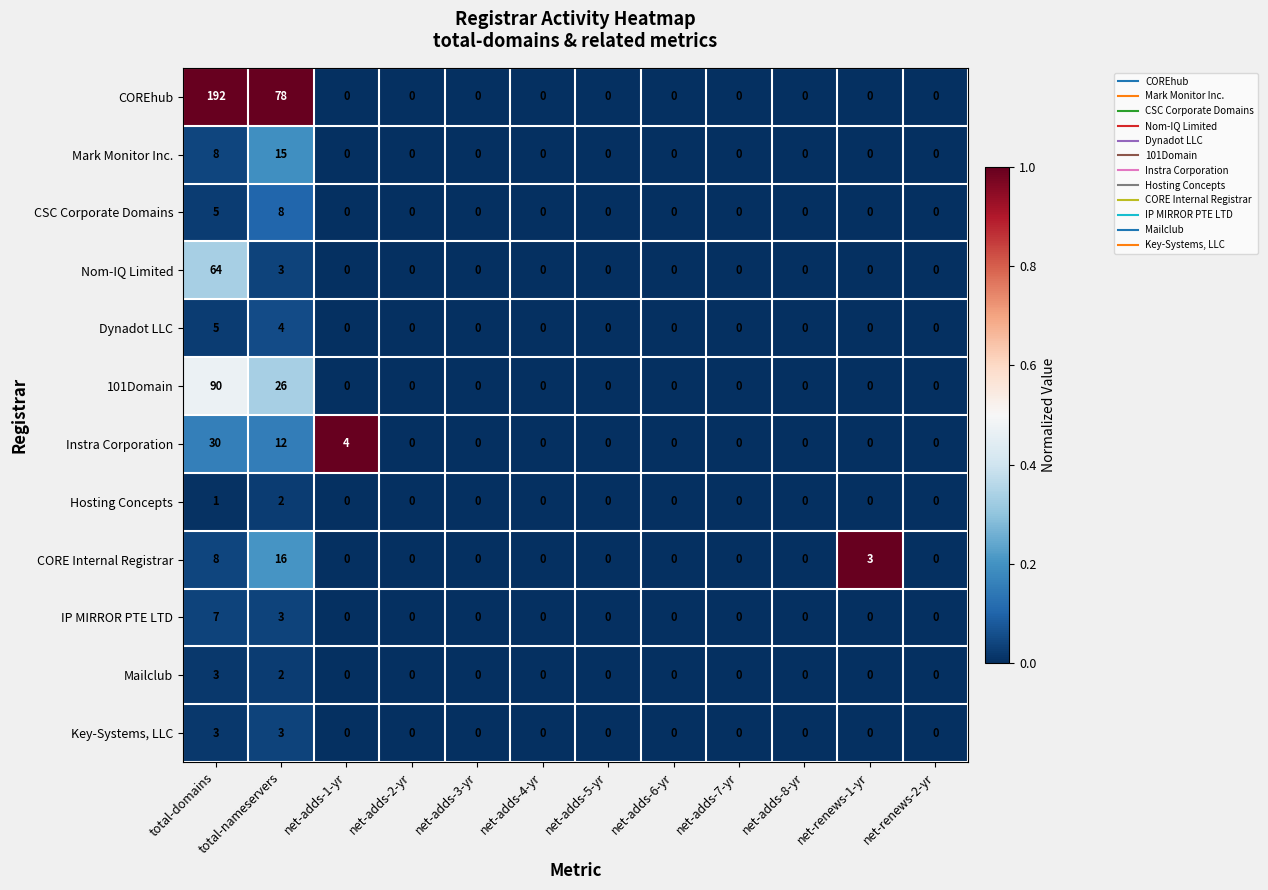

Is the value of Dynadot LLC at net-adds-7-yr greater than the value of Key-Systems, LLC at total-nameservers?

No